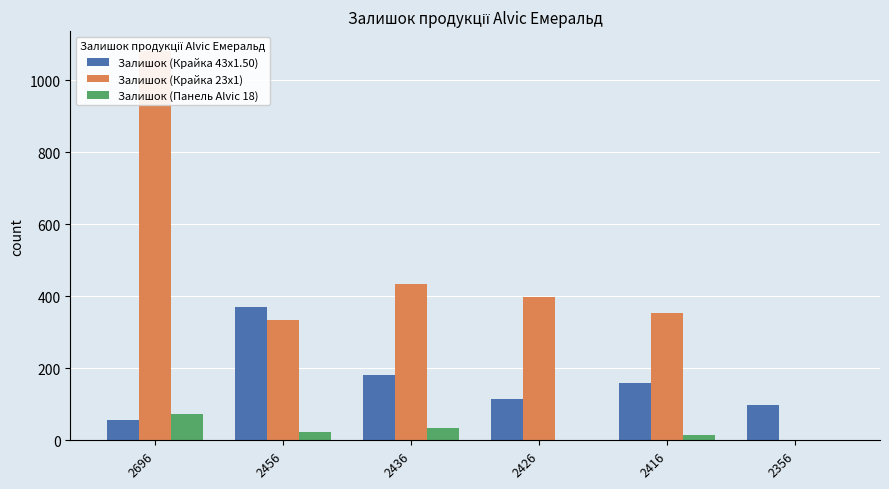

True or false: Залишок (Крайка 43x1.50) has a value of 180 at 2436.

True